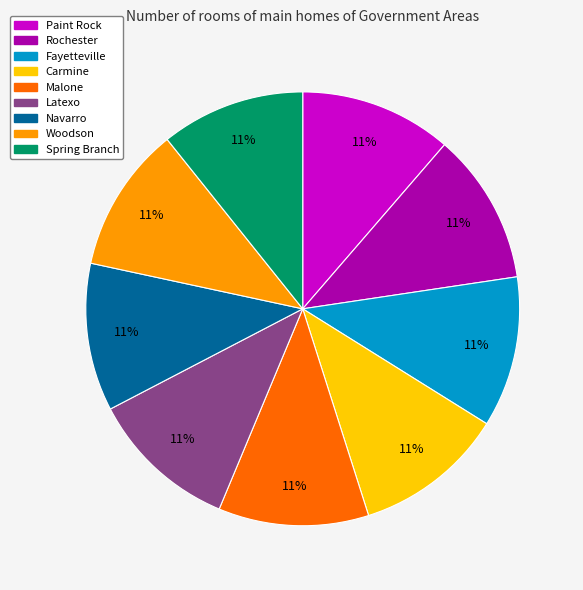

Does Spring Branch account for over 50% of the chart?

No